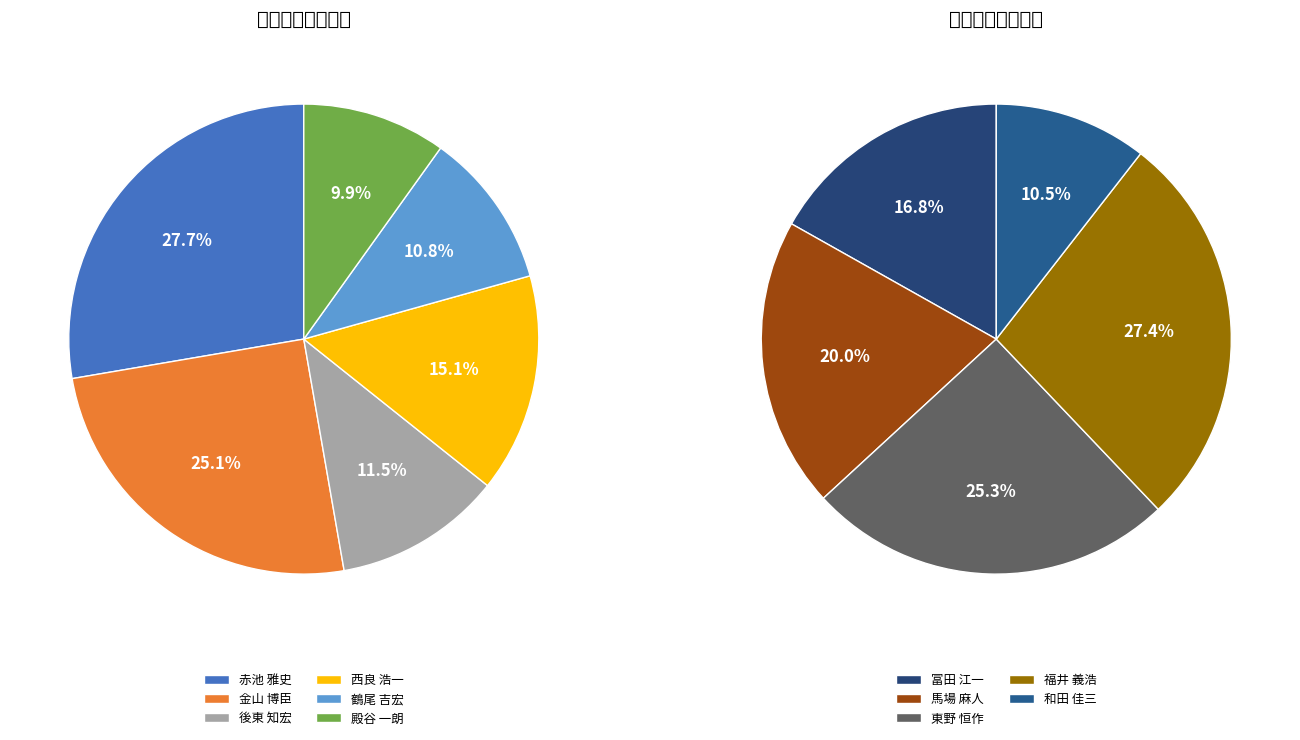

Do 鶴尾 吉宏 and 殿谷 一朗 together represent more than half of the pie?

No